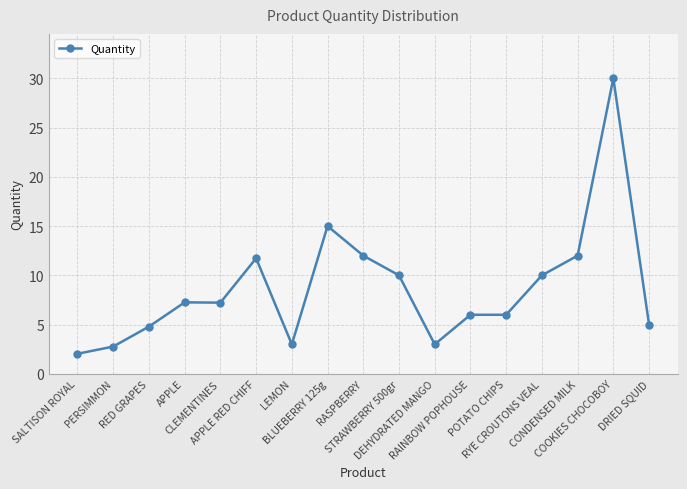

At which category does the chart reach its peak across all series?

COOKIES CHOCOBOY